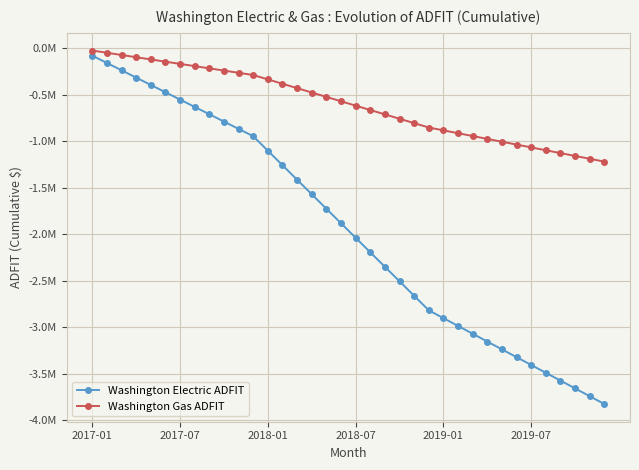

Does the chart display data point markers on the line(s)?

Yes